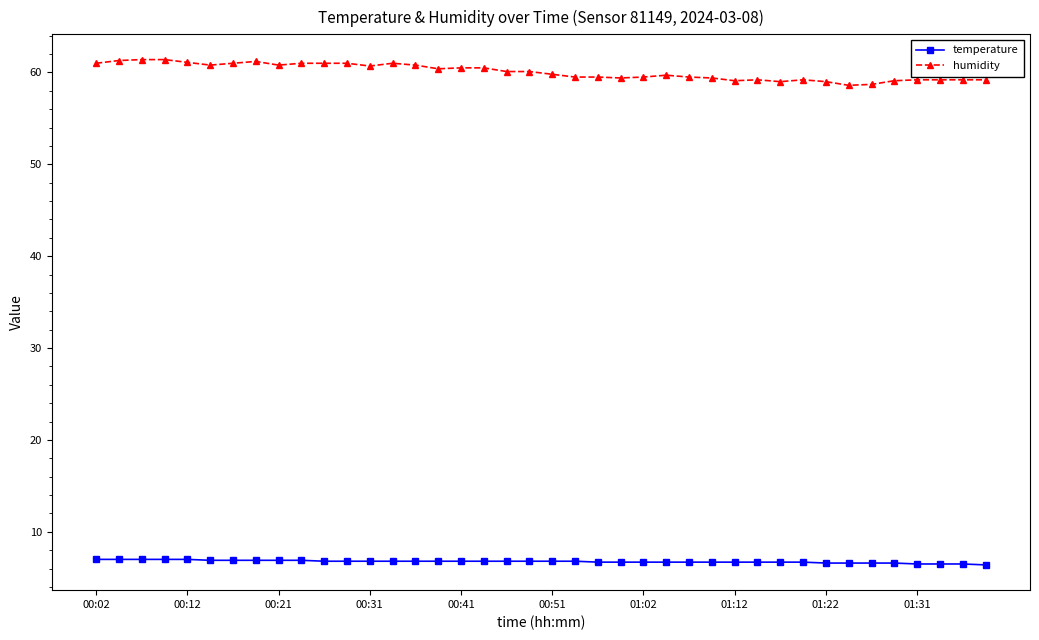

Which series has the widest spread of values?

humidity